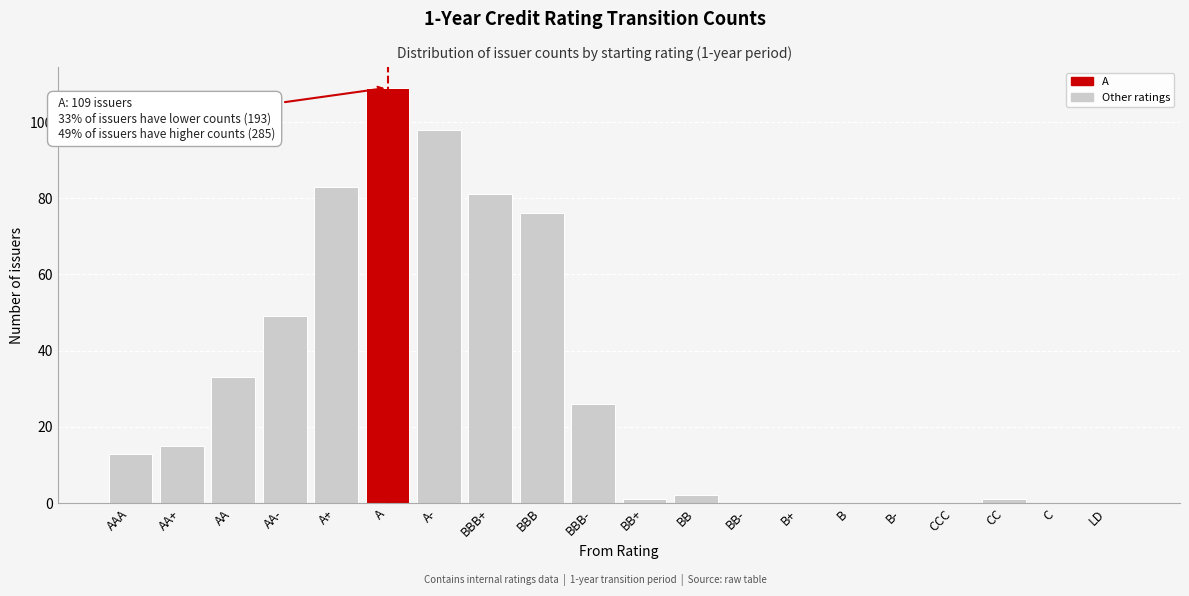

Reading left to right, what are all the values shown in this chart?

AAA=13	AA+=15	AA=33	AA-=49	A+=83	A=109	A-=98	BBB+=81	BBB=76	BBB-=26	BB+=1	BB=2	BB-=0	B+=0	B=0	B-=0	CCC=0	CC=1	C=0	LD=0